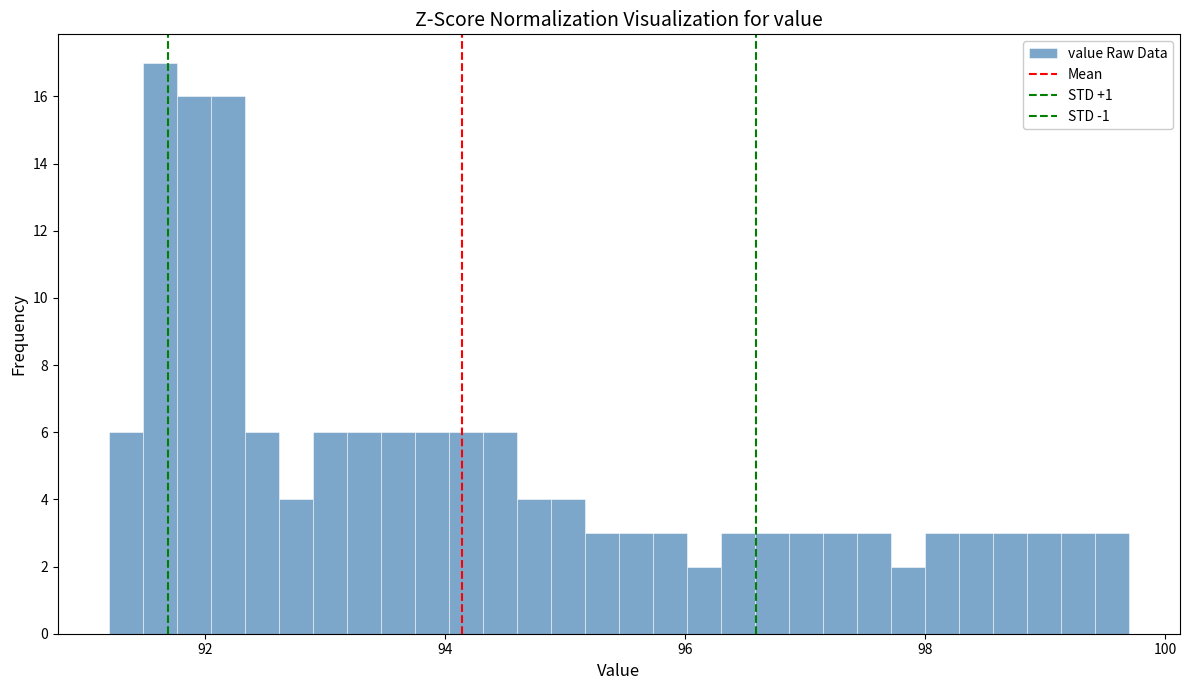

Read against the x-axis, roughly where is the centre of the tallest bar?

91.6